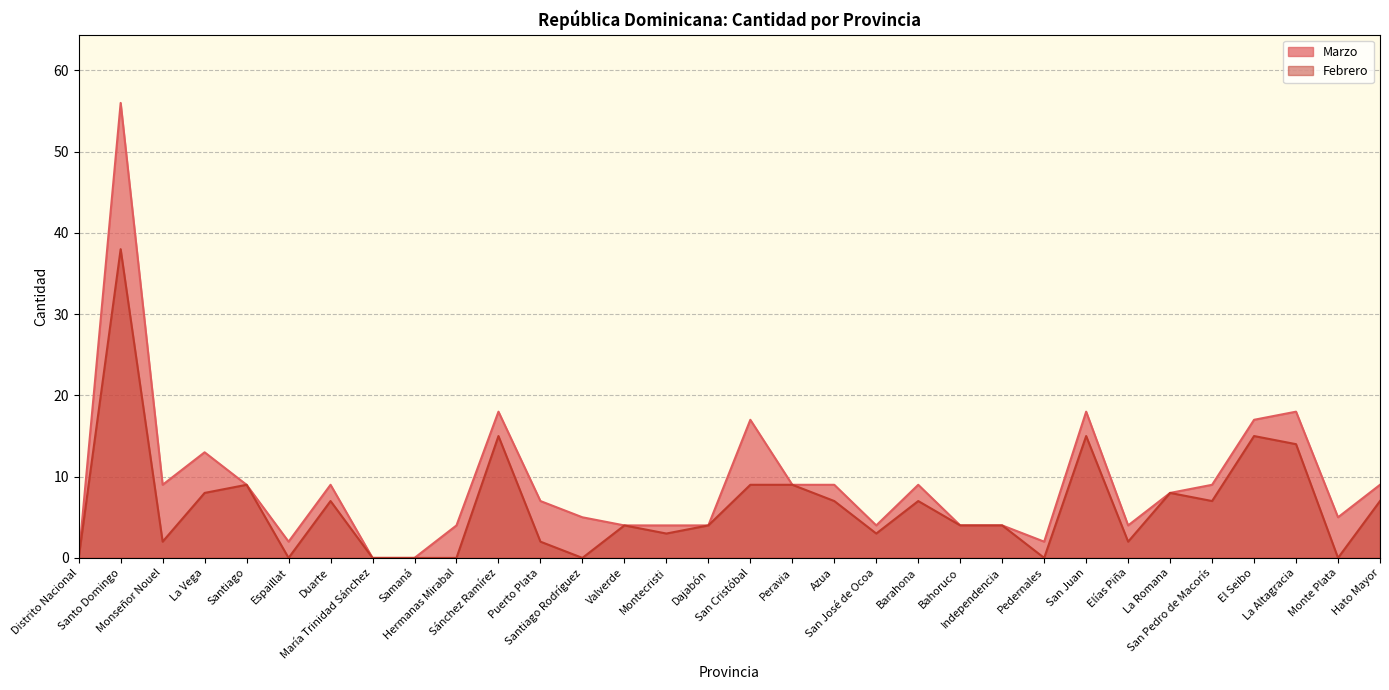

Which series has the largest range (max minus min)?

Marzo